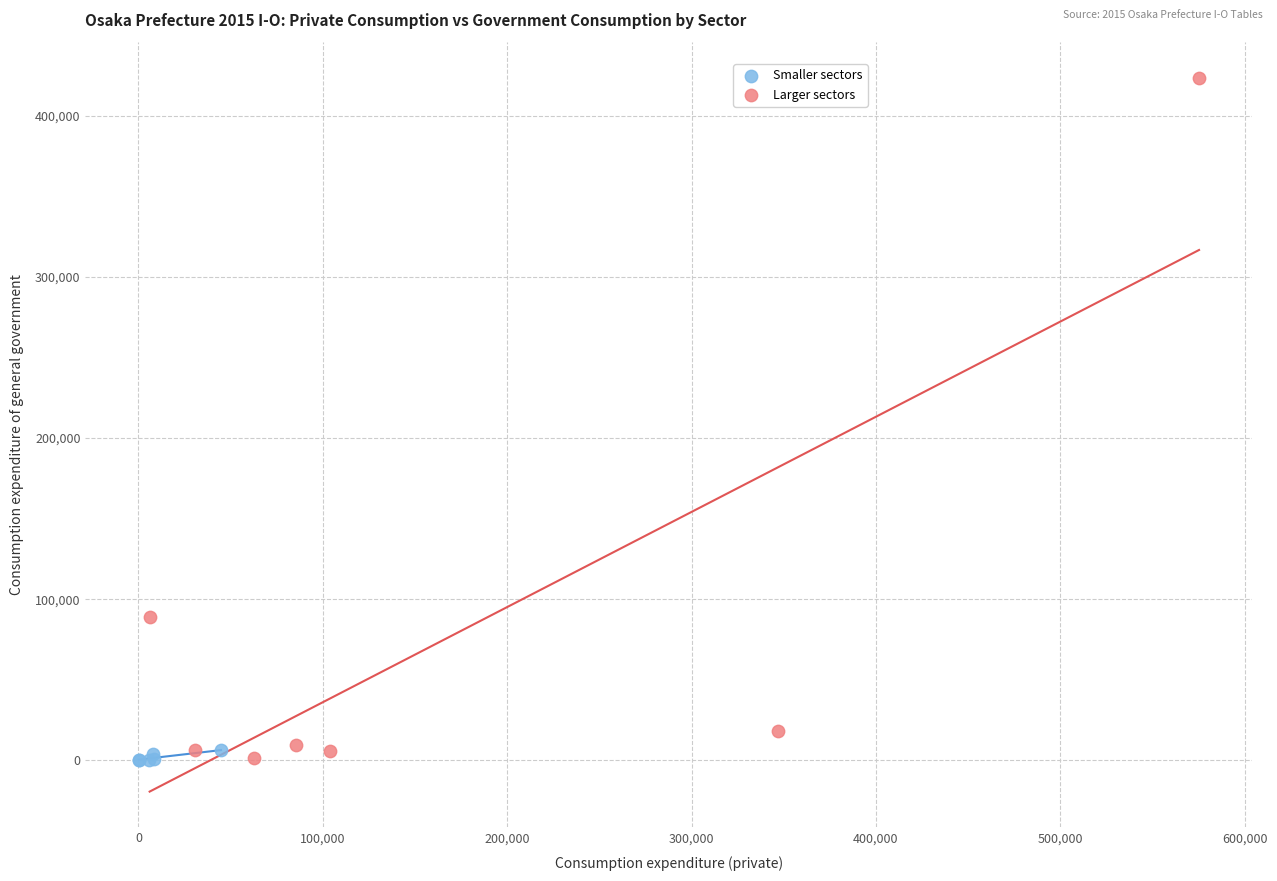

What are all the series names shown in the legend?

Smaller sectors, Larger sectors